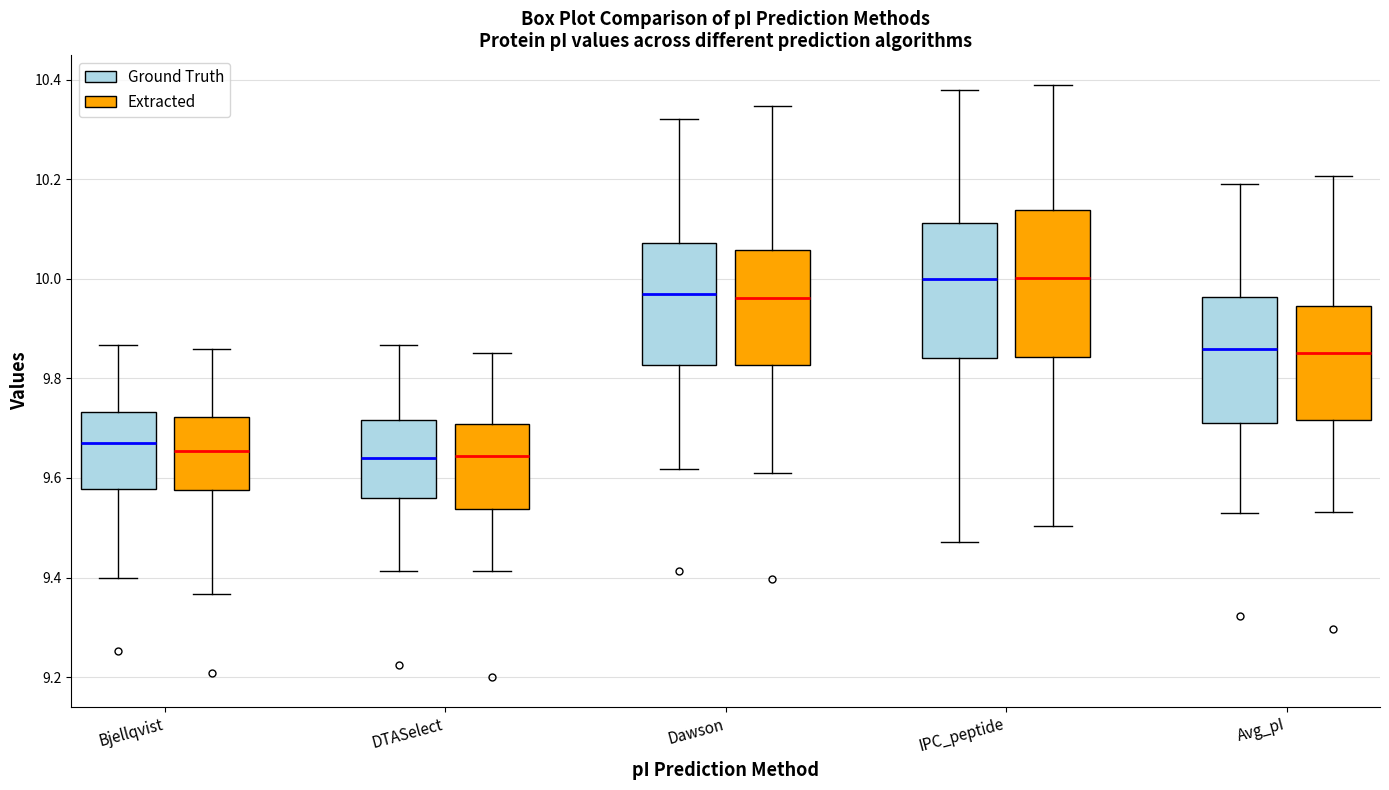

Reading left to right, read every box against the y-axis: the position of its median line, the range the box covers, and the ends of its whiskers. The values are not printed on the chart, so give them approximately, as read against the axis.

Bjellqvist (Ground Truth): median 9.68, box 9.58 to 9.74, whiskers 9.40 to 9.86
Bjellqvist (Extracted): median 9.66, box 9.58 to 9.72, whiskers 9.36 to 9.86
DTASelect (Ground Truth): median 9.64, box 9.56 to 9.72, whiskers 9.42 to 9.86
DTASelect (Extracted): median 9.64, box 9.54 to 9.70, whiskers 9.42 to 9.86
Dawson (Ground Truth): median 9.98, box 9.82 to 10.08, whiskers 9.62 to 10.32
Dawson (Extracted): median 9.96, box 9.82 to 10.06, whiskers 9.60 to 10.34
IPC_peptide (Ground Truth): median 10.00, box 9.84 to 10.12, whiskers 9.48 to 10.38
IPC_peptide (Extracted): median 10.00, box 9.84 to 10.14, whiskers 9.50 to 10.38
Avg_pI (Ground Truth): median 9.86, box 9.72 to 9.96, whiskers 9.52 to 10.20
Avg_pI (Extracted): median 9.86, box 9.72 to 9.94, whiskers 9.54 to 10.20